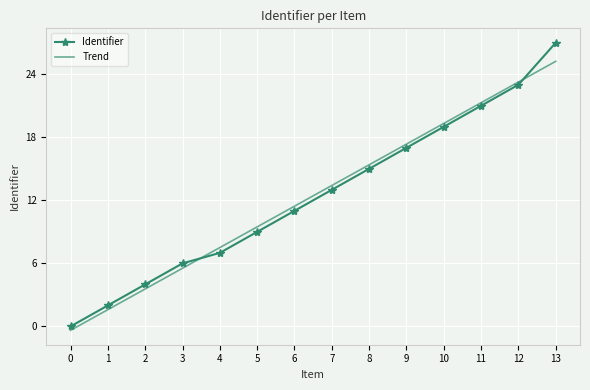

List the labels in order of Identifier value, largest first.

13, 12, 11, 10, 9, 8, 7, 6, 5, 4, 3, 2, 1, 0